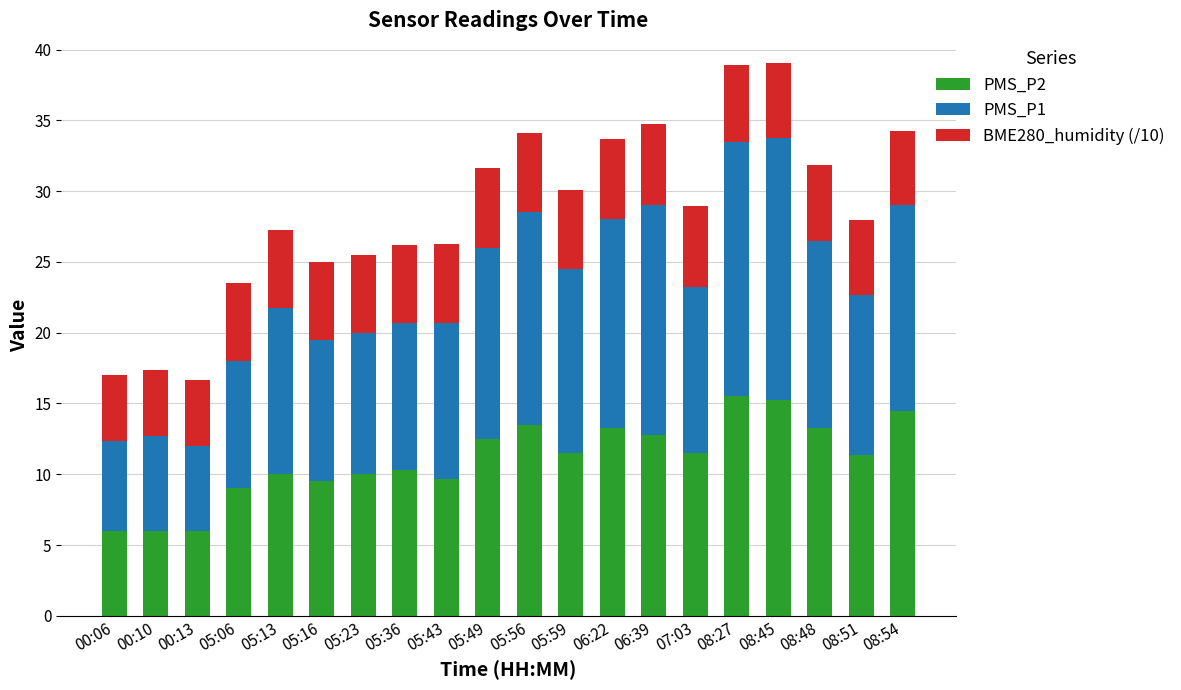

What is the maximum value for PMS_P2?

15.5